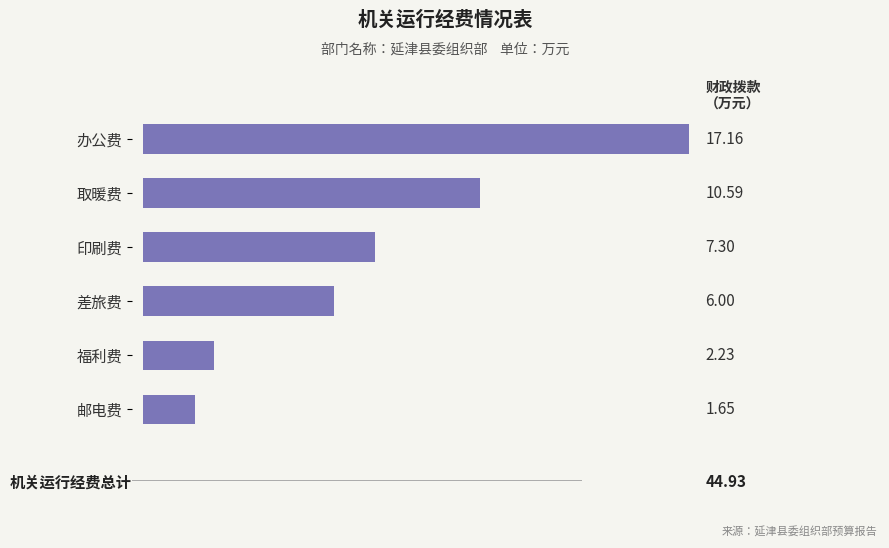

Where is the data nearest to the value 9?

取暖费